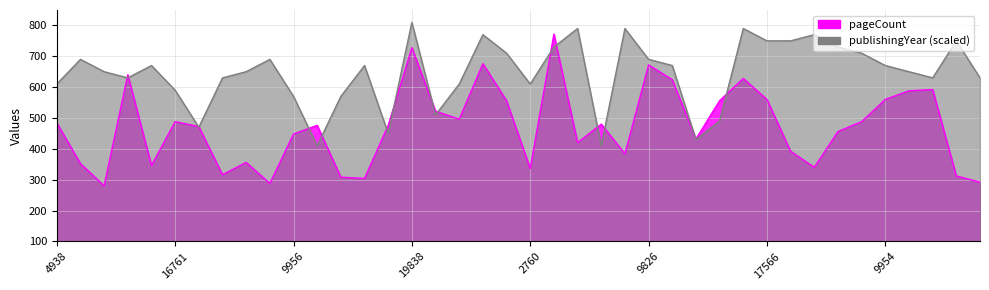

Reading left to right, extract all data points from this chart.

pageCount: 4938=484	10453=352	2134=280	7013=640	1727=346	16761=488	6269=472	12220=316	13520=356	7893=288	9956=448	6244=476	9584=308	7793=304	6268=476	19838=728	6273=522	3469=496	17567=676	17347=556	2760=336	11751=772	17956=420	8501=480	17462=384	9826=672	1914=624	6267=432	6272=556	17280=628	17566=560	12234=392	14809=340	9955=456	6800=488	9954=560	9952=588	9960=592	12290=312	10271=292
publishingYear: 4938=610	10453=690	2134=650	7013=630	1727=670	16761=590	6269=470	12220=630	13520=650	7893=690	9956=570	6244=410	9584=570	7793=670	6268=450	19838=810	6273=510	3469=610	17567=770	17347=710	2760=610	11751=730	17956=790	8501=410	17462=790	9826=690	1914=670	6267=430	6272=490	17280=790	17566=750	12234=750	14809=770	9955=730	6800=710	9954=670	9952=650	9960=630	12290=750	10271=630